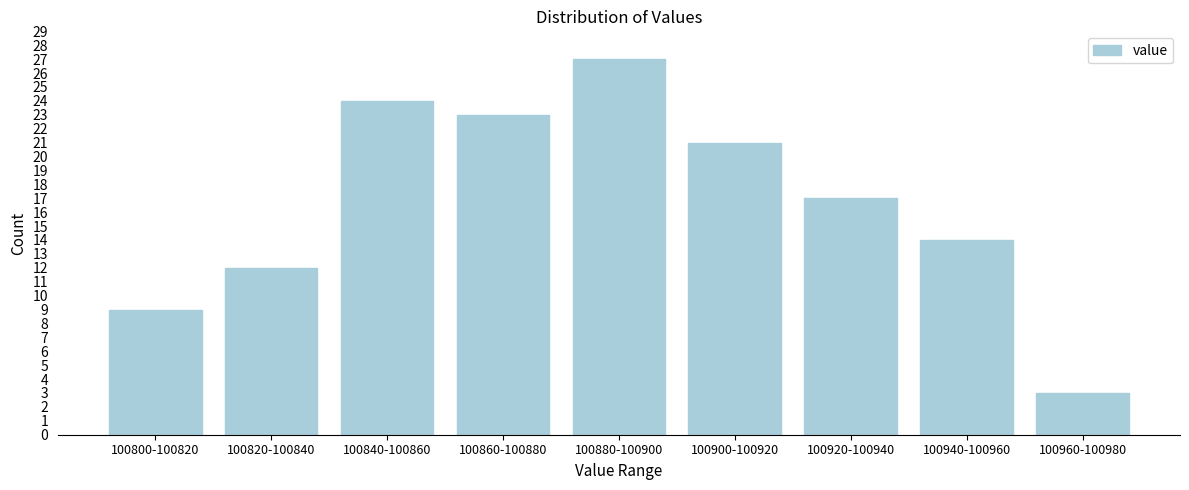

Reading right to left, transcribe all the data shown in this chart.

100960-100980=3	100940-100960=14	100920-100940=17	100900-100920=21	100880-100900=27	100860-100880=23	100840-100860=24	100820-100840=12	100800-100820=9